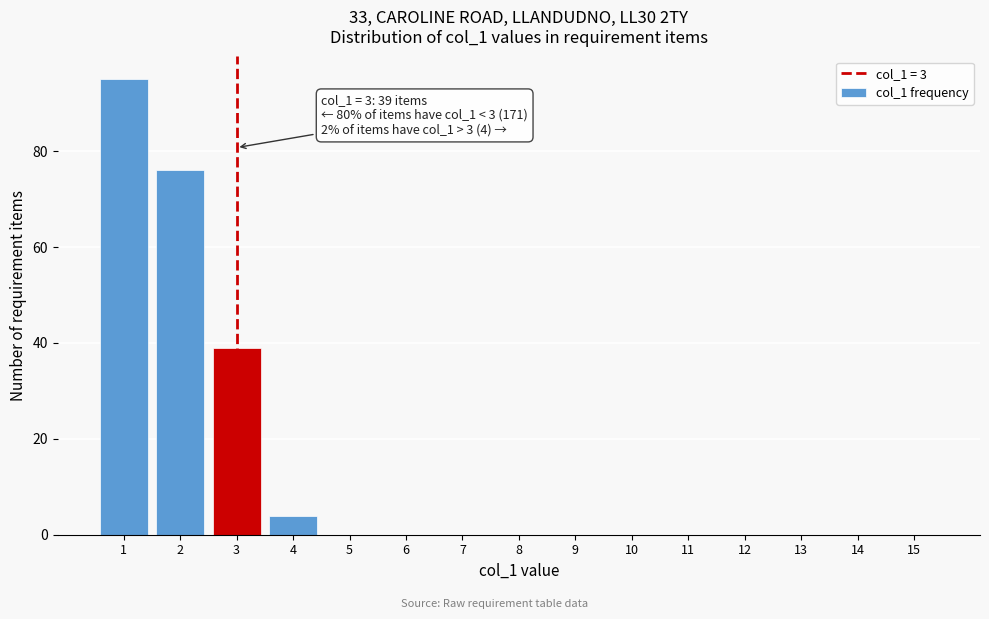

Over which range of the x-axis is the bar tallest?

0.5 to 1.5